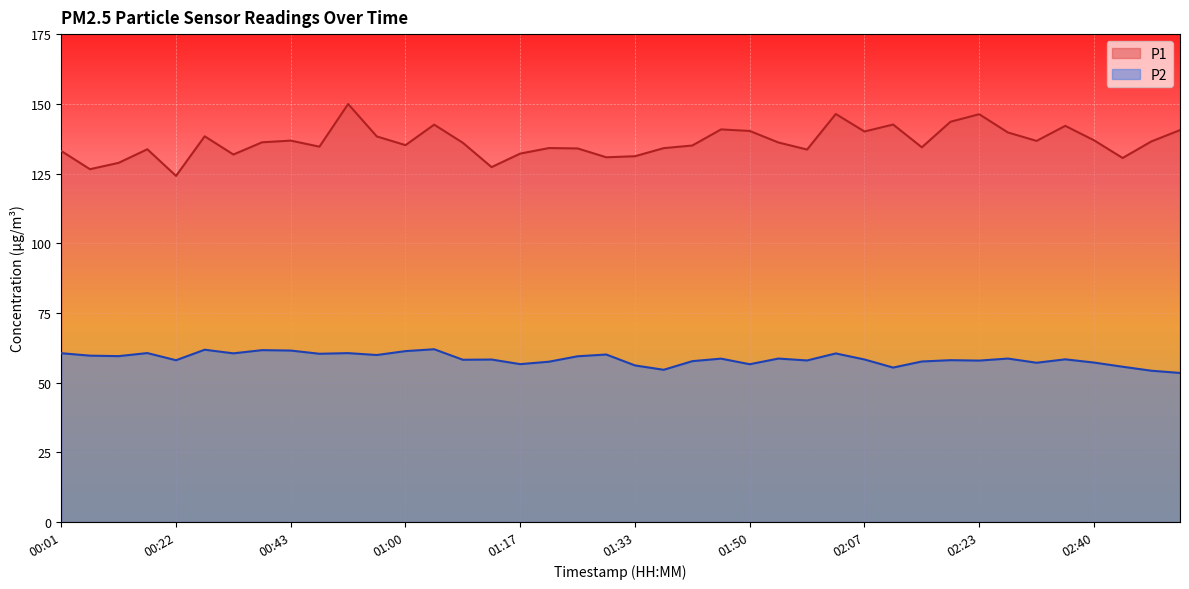

How many lines are shown in the chart?

2